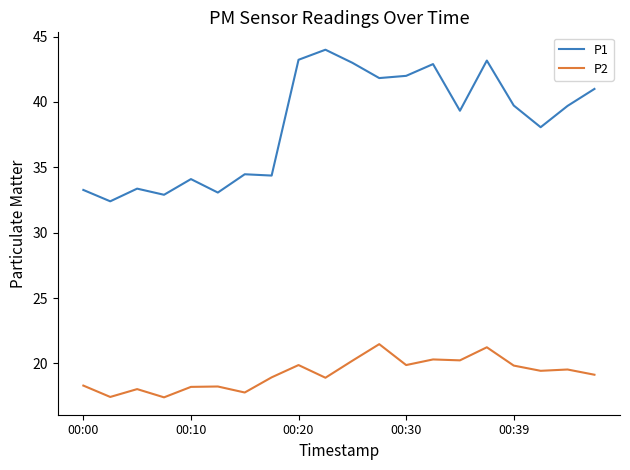

What is the greatest value displayed?

44.0